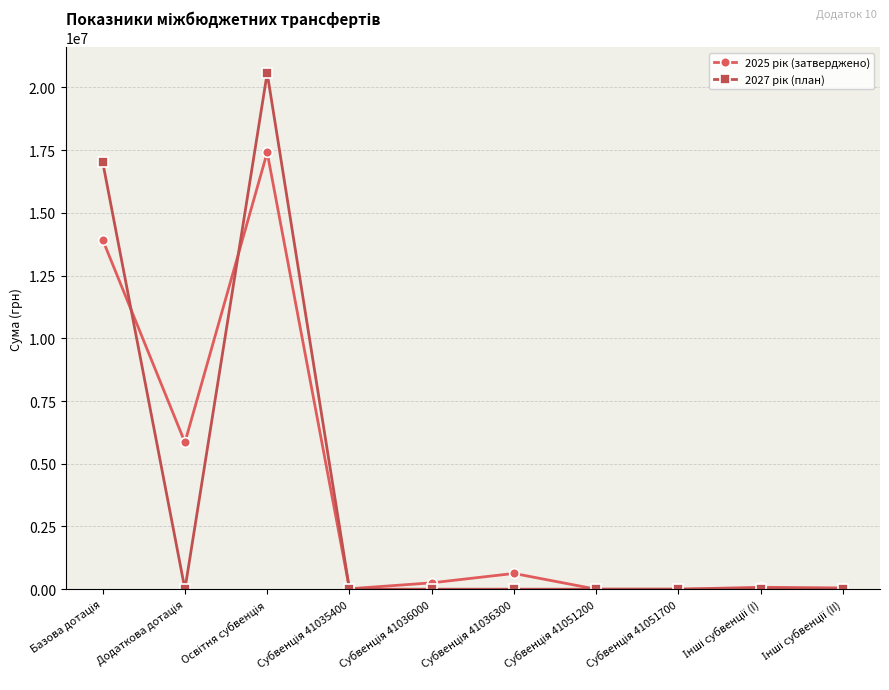

What is the maximum value shown in the chart?

20571100